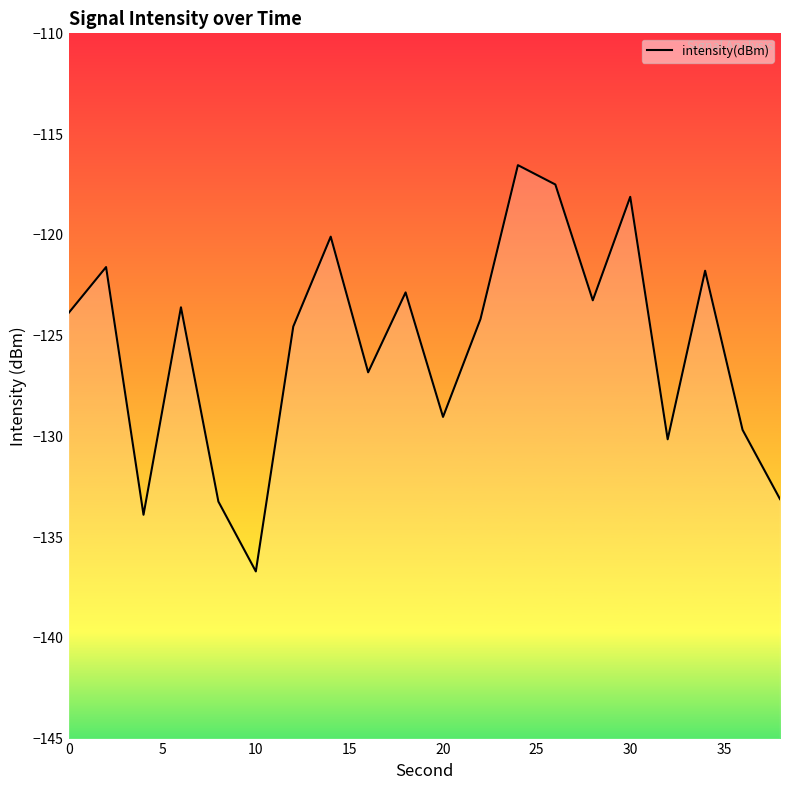

What is the difference between the maximum and minimum values?

20.2